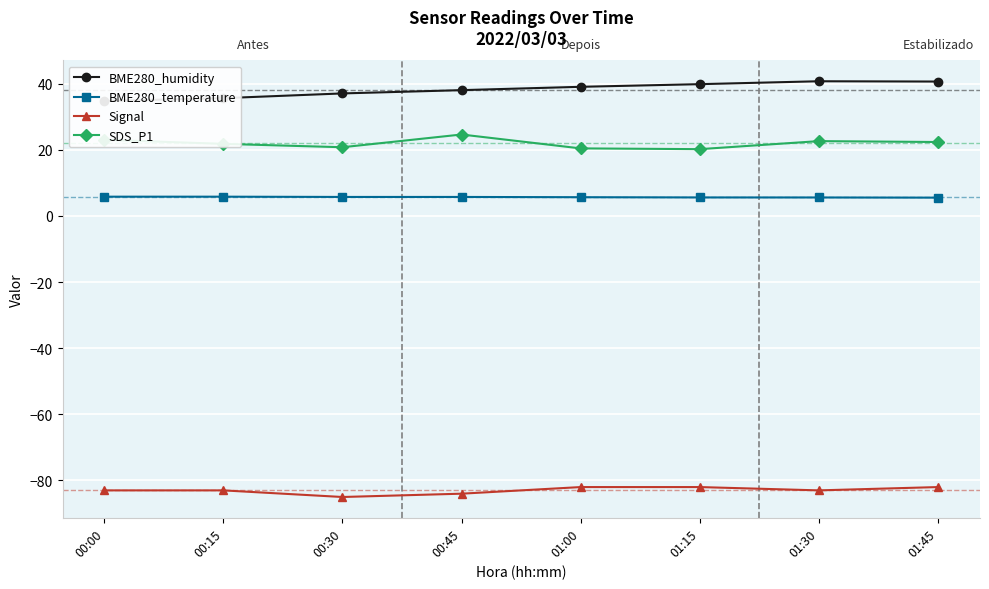

List the series in order of their peak value, highest first.

BME280_humidity, SDS_P1, BME280_temperature, Signal